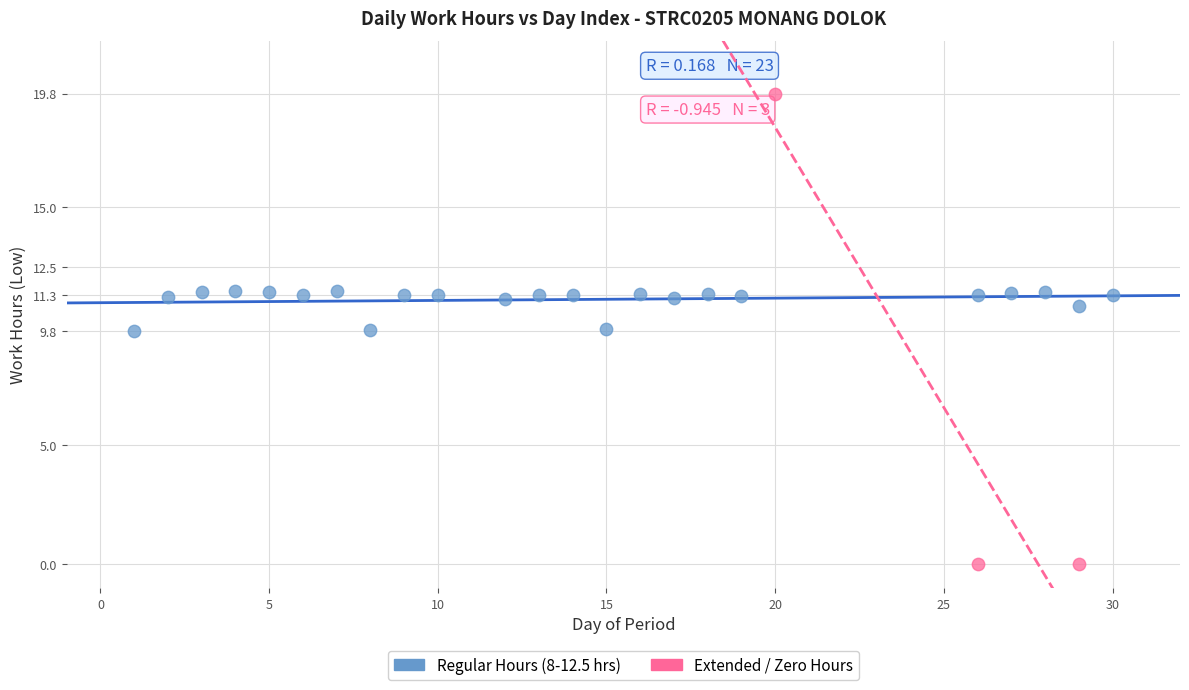

Which series reaches the maximum Y coordinate?

Extended / Zero Hours